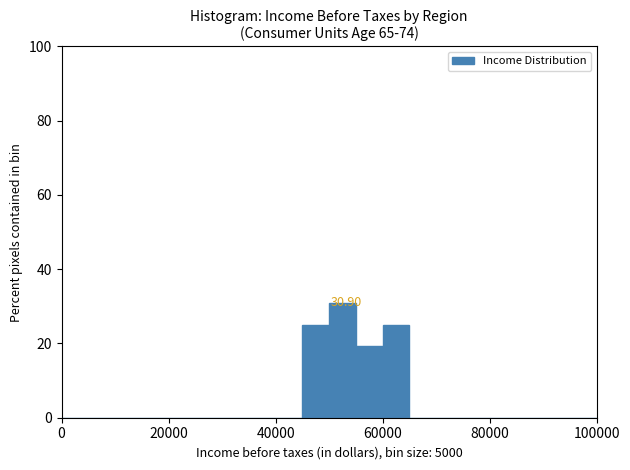

Around what value on the x-axis is the tallest bar? Give the approximate position of its centre, as read against the axis.

52000